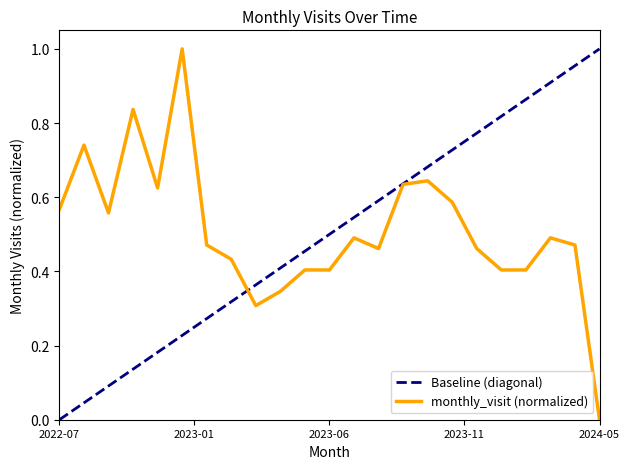

What is the maximum value shown in the chart?

1.0